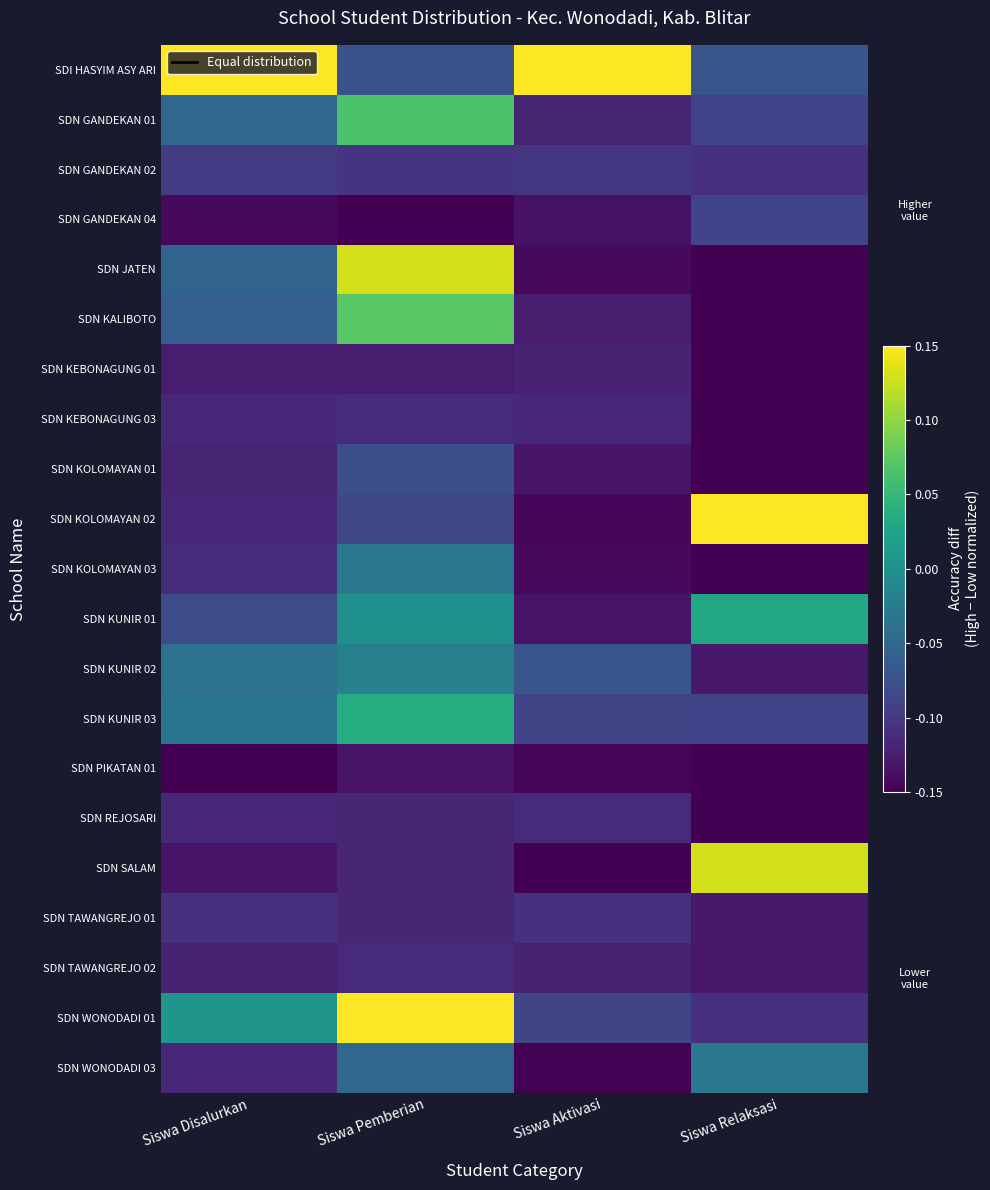

At Siswa Pemberian, list the series in order from smallest to largest.

SDN GANDEKAN 04, SDN PIKATAN 01, SDN KEBONAGUNG 01, SDN REJOSARI, SDN SALAM, SDN TAWANGREJO 01, SDN KEBONAGUNG 03, SDN TAWANGREJO 02, SDN GANDEKAN 02, SDN KOLOMAYAN 02, SDN KOLOMAYAN 01, SDI HASYIM ASY ARI, SDN WONODADI 03, SDN KOLOMAYAN 03, SDN KUNIR 02, SDN KUNIR 01, SDN KUNIR 03, SDN GANDEKAN 01, SDN KALIBOTO, SDN JATEN, SDN WONODADI 01